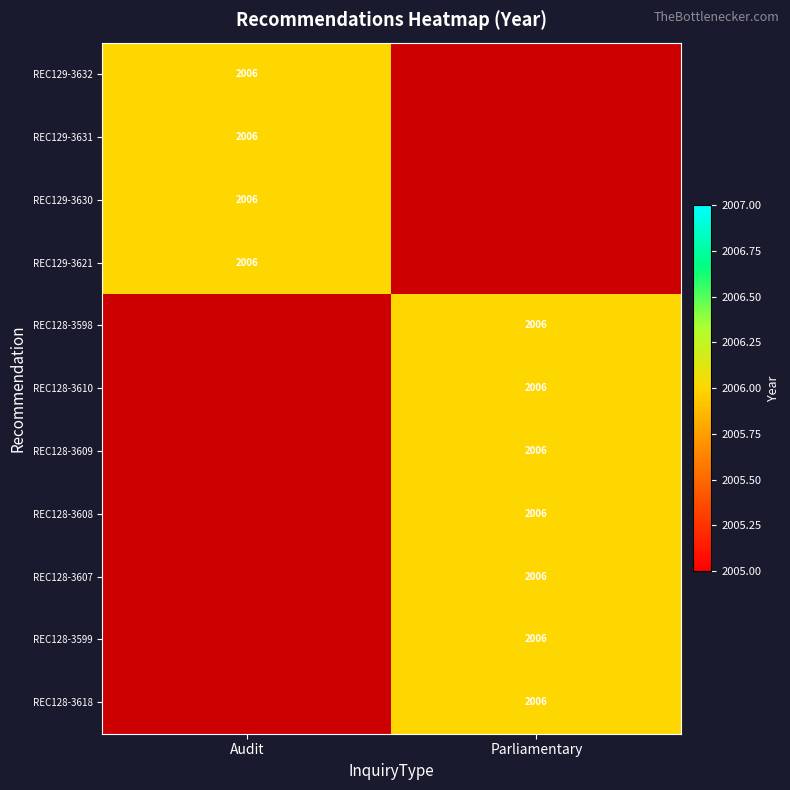

Is it true that Parliamentary equals 1124 at REC128-3618?

False